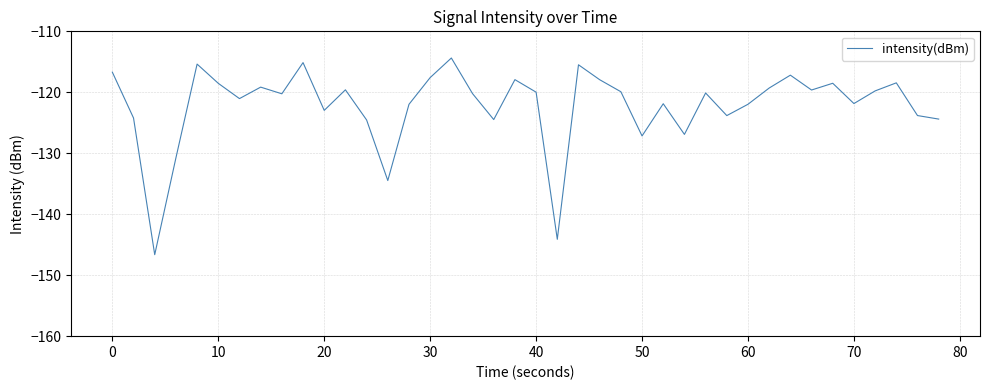

What is the difference between the maximum and minimum values?

32.3